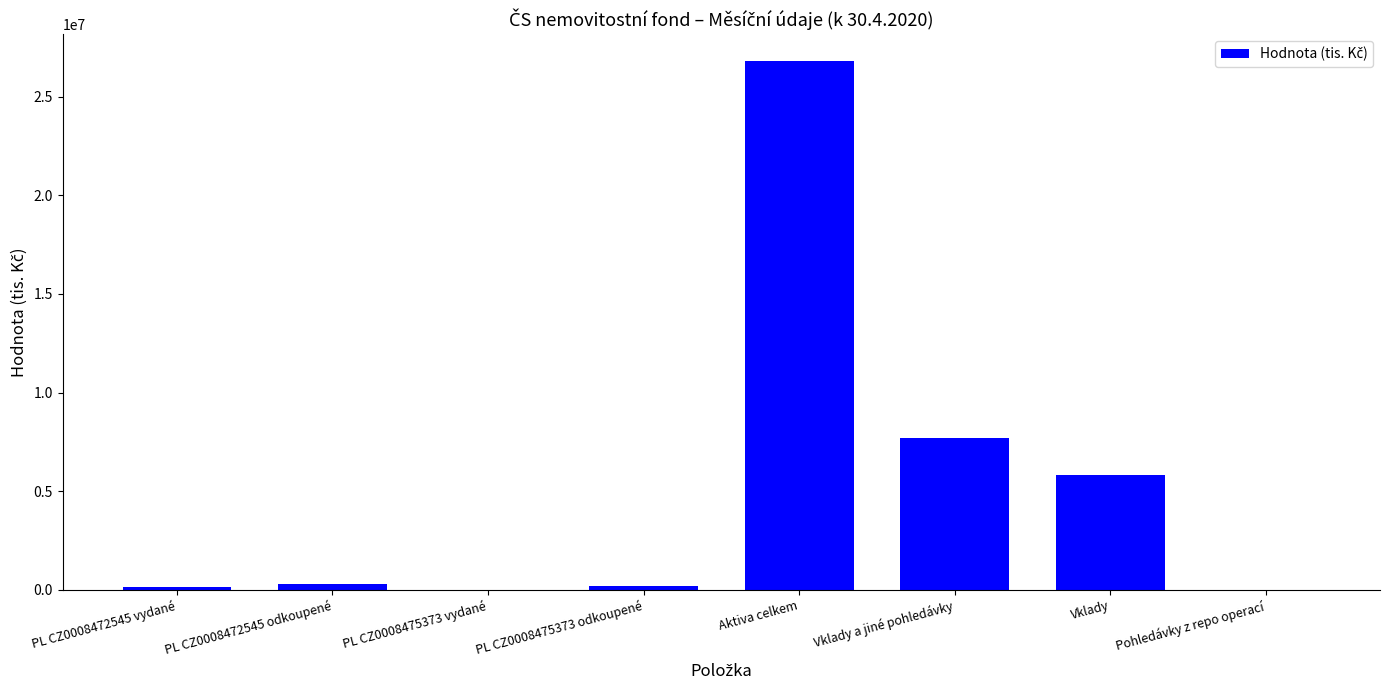

The chart shows a value of 146519 at PL CZ0008472545 vydané. True or false?

True